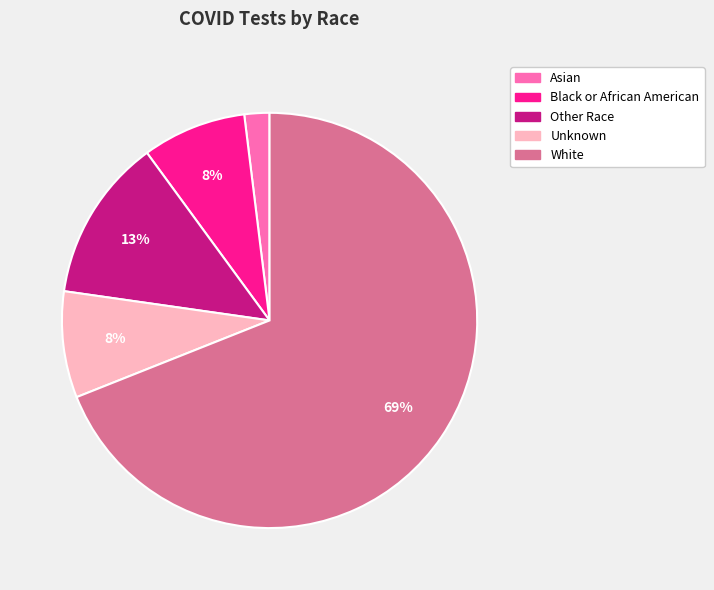

Is the sum of Other Race and Black or African American greater than half?

No